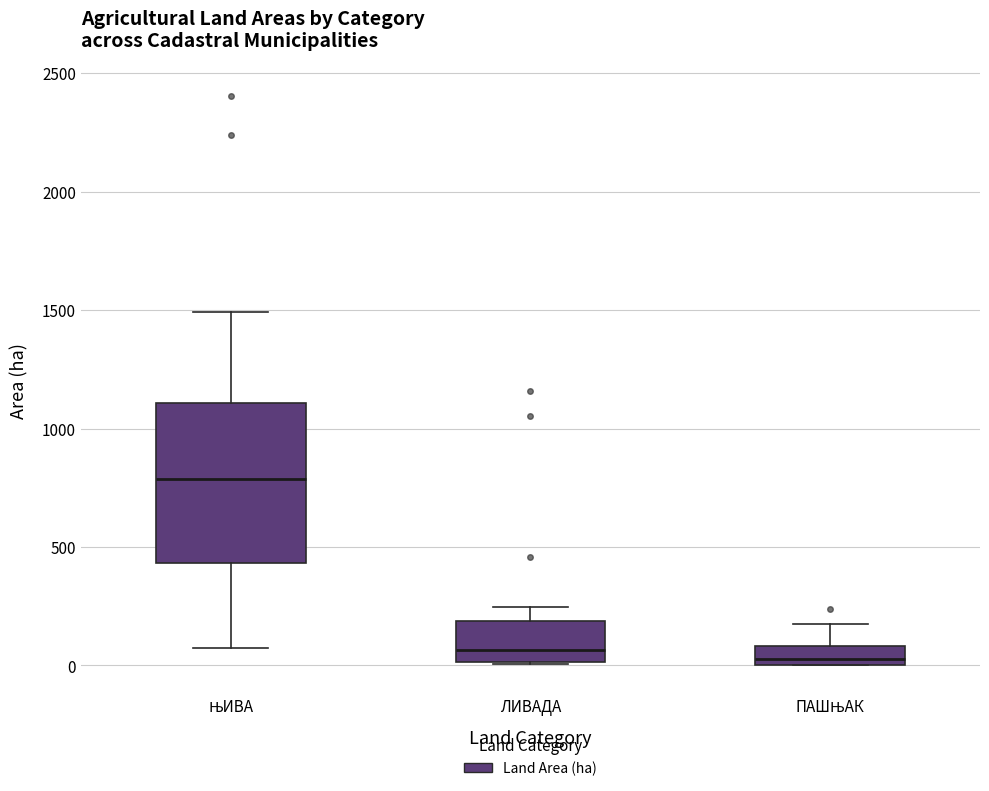

Where does the median line of the box for ПАШЊАК sit on the y-axis? The values are not printed on the chart, so give them approximately, as read against the axis.

50